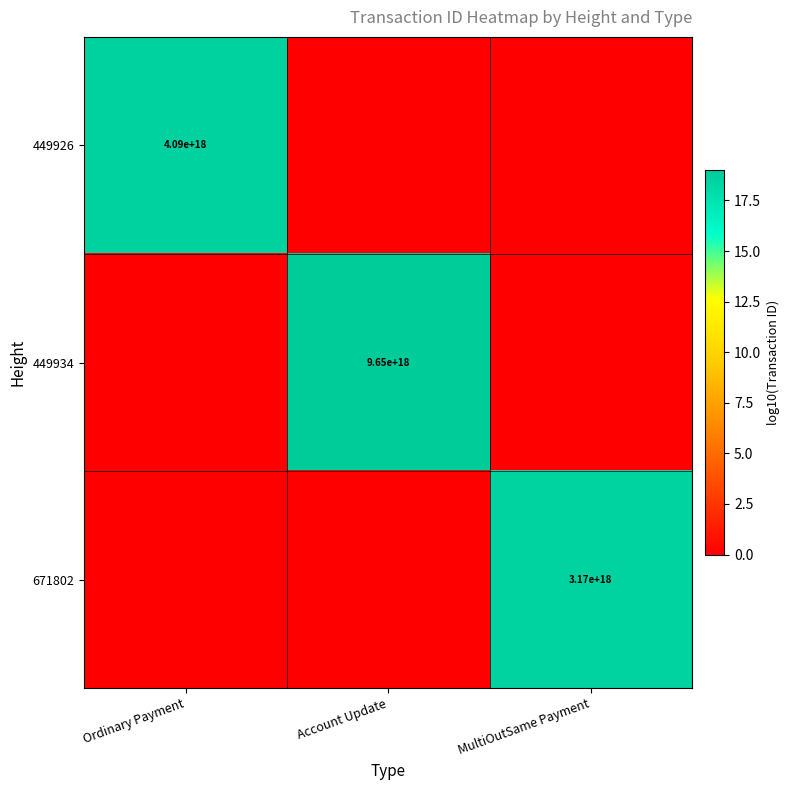

The 671802 series shows 4422528433116141056 at MultiOutSame Payment. True or false?

False